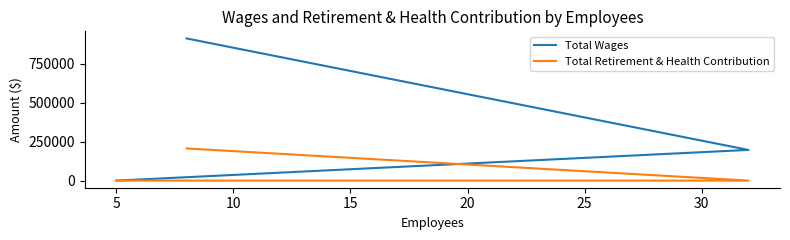

Reading left to right, transcribe all the data shown in this chart.

Total Wages: 913217	197202	0
Total Retirement & Health Contribution: 206622	0	0